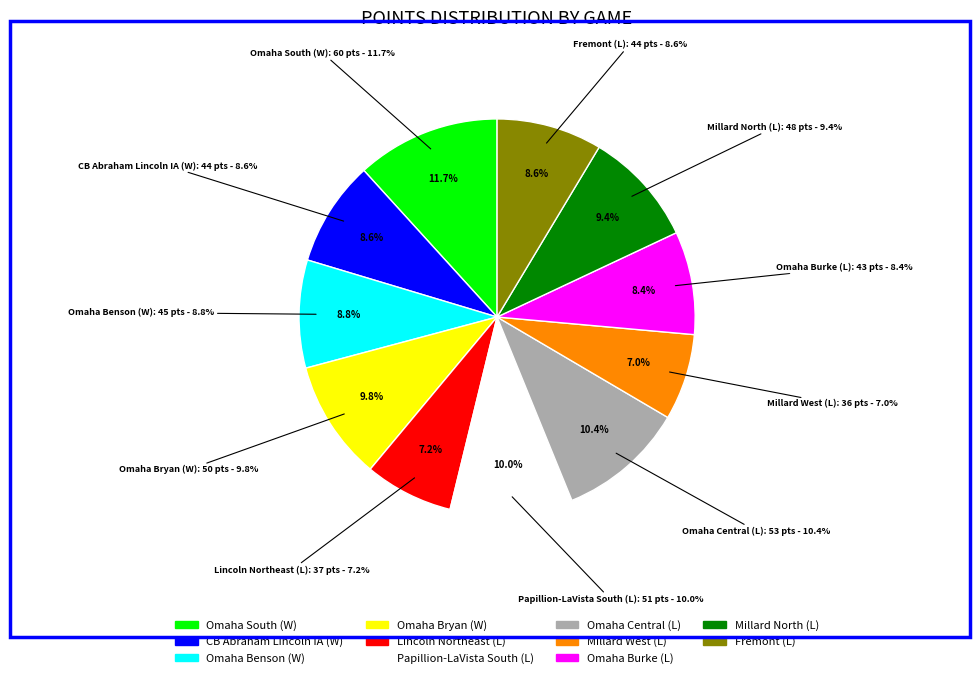

What is the smallest slice in the pie chart?

Millard West (L)